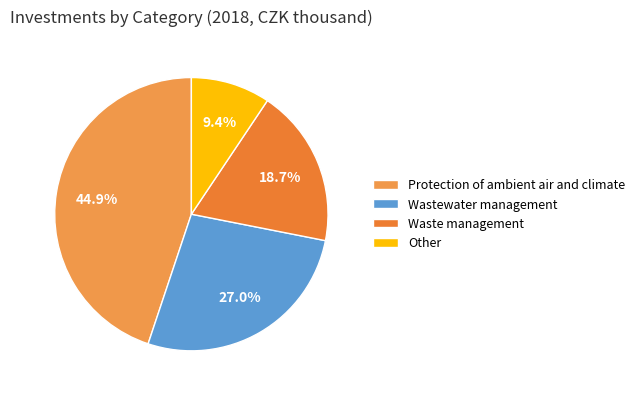

What is the ratio of the value at Protection of ambient air and climate to the value at Waste management?

2.4